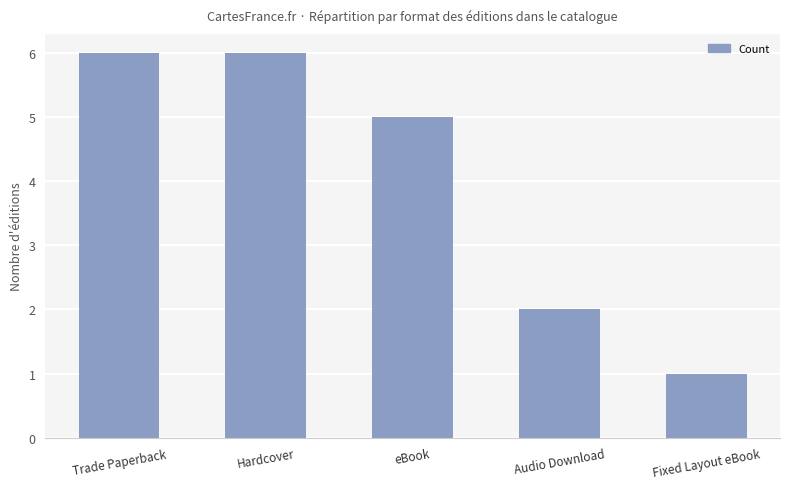

Which label corresponds to the smallest value in the chart?

Fixed Layout eBook